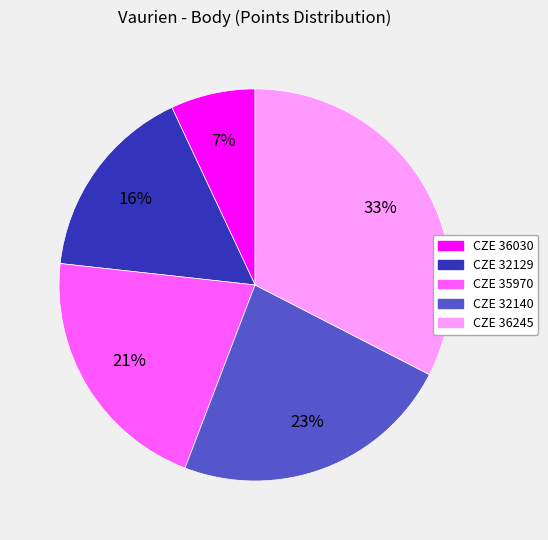

How many segments does this pie chart have?

5